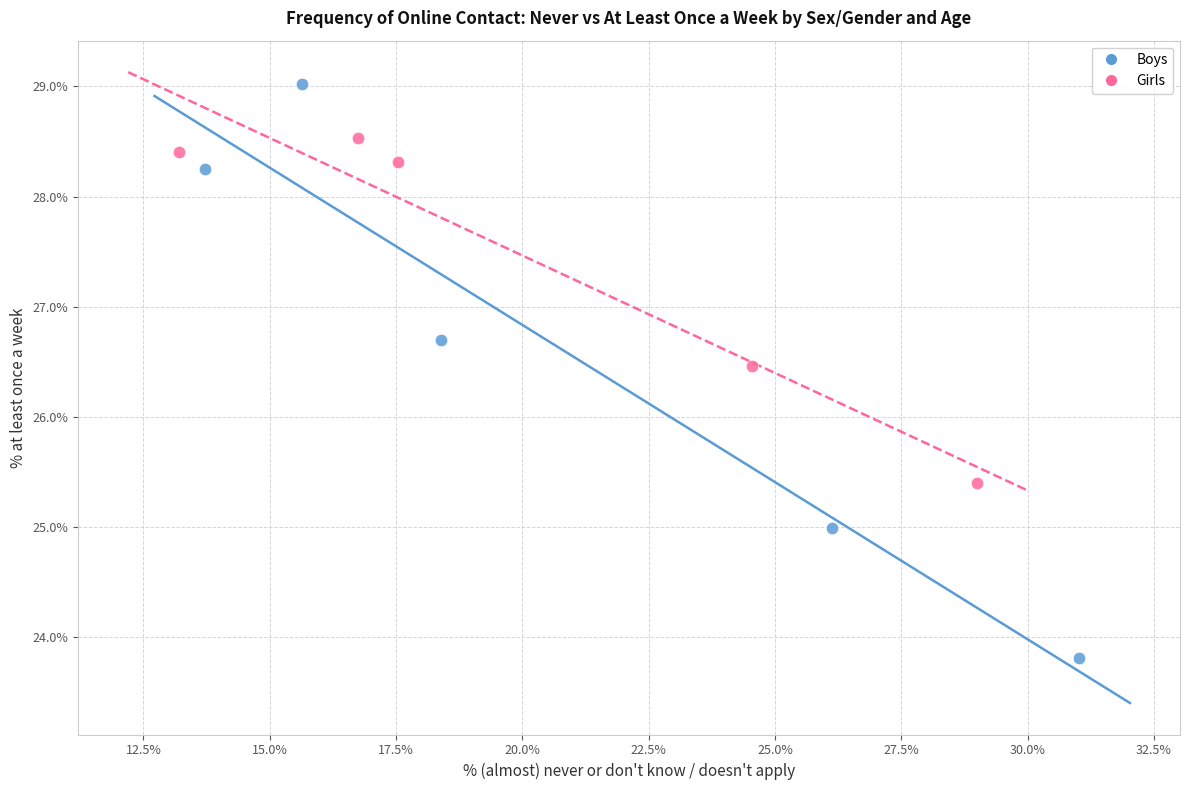

Which series has the largest Y range (max minus min)?

Boys